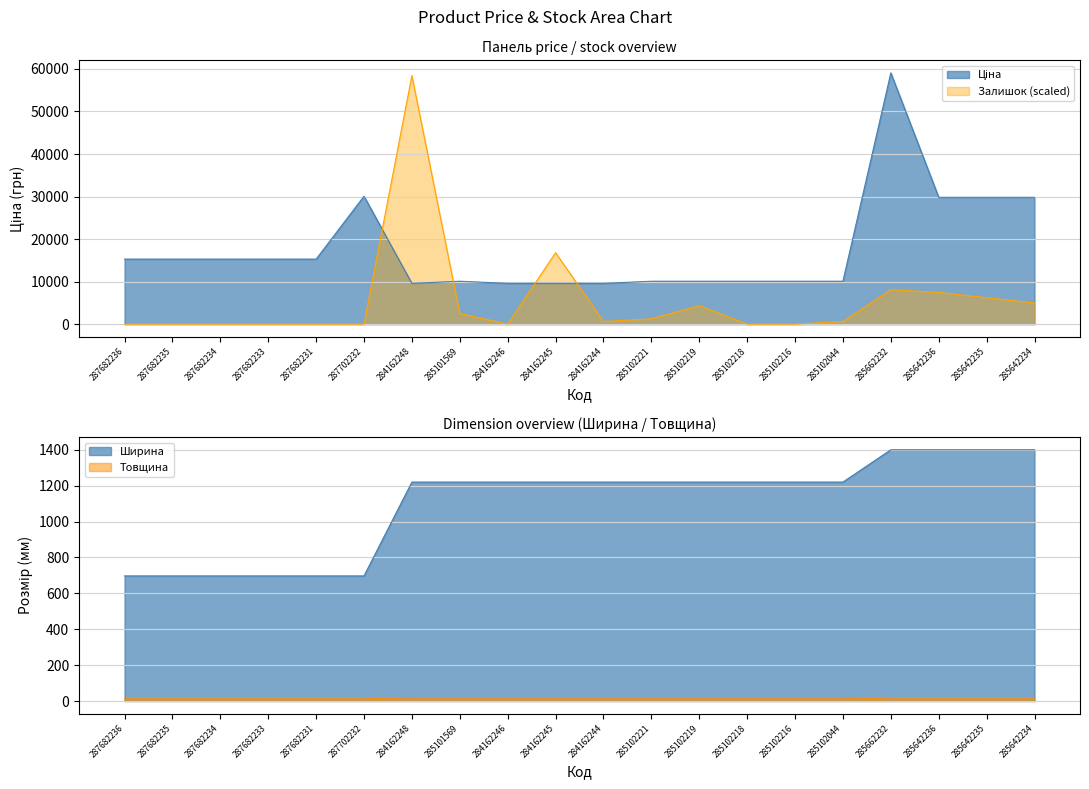

Which series changed the most between 287682236 and 285642235?

Ціна